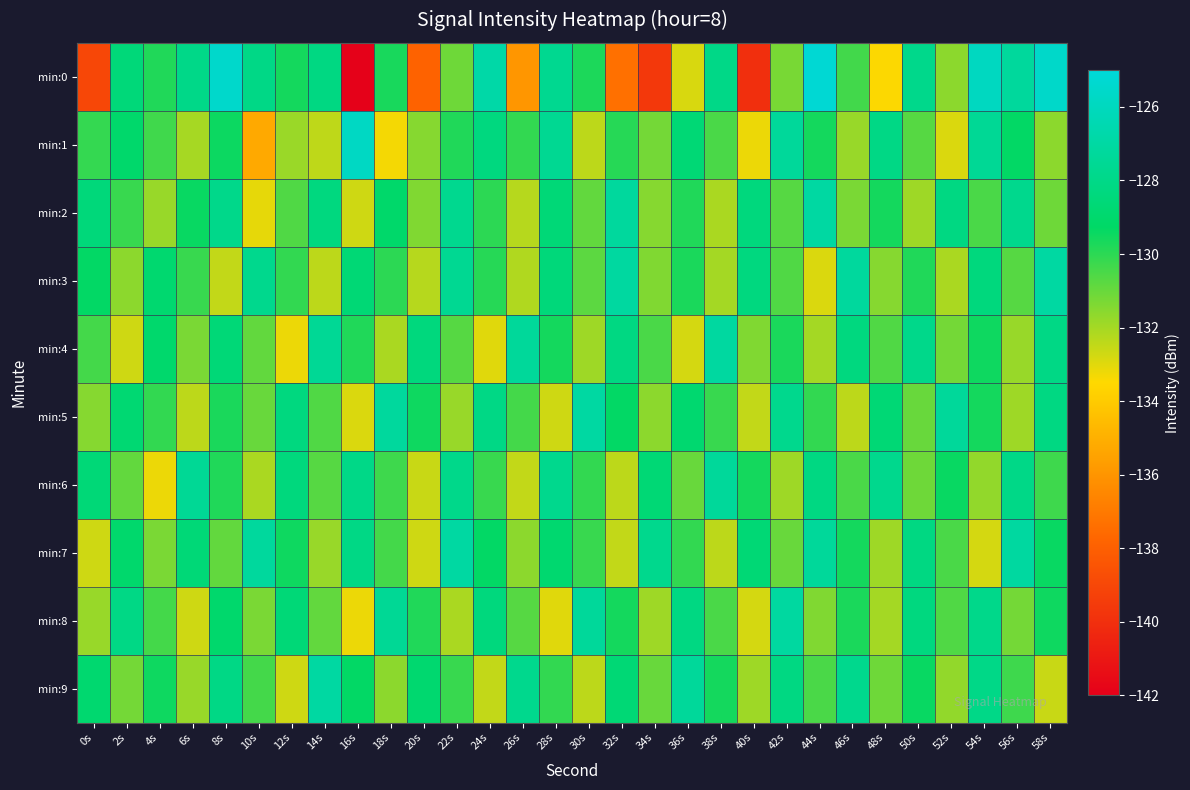

Reading left to right, extract all data points from this chart.

min:0: 0s=-139.0	2s=-128.5	4s=-129.8	6s=-128.0	8s=-125.5	10s=-128.1	12s=-129.6	14s=-128.2	16s=-141.9	18s=-129.7	20s=-137.9	22s=-131.1	24s=-126.8	26s=-136.0	28s=-127.7	30s=-129.7	32s=-137.4	34s=-139.6	36s=-132.9	38s=-128.0	40s=-140.0	42s=-131.3	44s=-125.2	46s=-130.4	48s=-133.4	50s=-127.9	52s=-131.6	54s=-125.9	56s=-127.3	58s=-125.6
min:1: 0s=-130.1	2s=-129.1	4s=-130.3	6s=-132.0	8s=-129.4	10s=-135.2	12s=-131.8	14s=-132.4	16s=-125.8	18s=-133.3	20s=-131.5	22s=-129.8	24s=-128.3	26s=-130.1	28s=-127.6	30s=-132.4	32s=-129.9	34s=-131.2	36s=-128.7	38s=-130.5	40s=-133.2	42s=-127.3	44s=-129.6	46s=-131.8	48s=-128.1	50s=-130.7	52s=-132.9	54s=-127.5	56s=-129.3	58s=-131.6
min:2: 0s=-128.5	2s=-130.2	4s=-131.8	6s=-129.4	8s=-127.9	10s=-133.1	12s=-130.6	14s=-128.3	16s=-132.7	18s=-129.1	20s=-131.4	22s=-127.7	24s=-130.0	26s=-132.3	28s=-128.6	30s=-130.9	32s=-127.2	34s=-131.5	36s=-129.8	38s=-132.1	40s=-128.4	42s=-130.7	44s=-127.0	46s=-131.3	48s=-129.6	50s=-131.9	52s=-128.2	54s=-130.5	56s=-127.8	58s=-131.1
min:3: 0s=-129.3	2s=-131.6	4s=-128.9	6s=-130.2	8s=-132.5	10s=-127.8	12s=-130.1	14s=-132.4	16s=-128.7	18s=-130.0	20s=-132.3	22s=-127.6	24s=-129.9	26s=-132.2	28s=-128.5	30s=-130.8	32s=-127.1	34s=-131.4	36s=-129.7	38s=-132.0	40s=-128.3	42s=-130.6	44s=-132.9	46s=-127.2	48s=-131.5	50s=-129.8	52s=-132.1	54s=-128.4	56s=-130.7	58s=-127.0
min:4: 0s=-130.4	2s=-132.7	4s=-129.0	6s=-131.3	8s=-128.6	10s=-130.9	12s=-133.2	14s=-127.5	16s=-129.8	18s=-132.1	20s=-128.4	22s=-130.7	24s=-133.0	26s=-127.3	28s=-129.6	30s=-131.9	32s=-128.2	34s=-130.5	36s=-132.8	38s=-127.1	40s=-131.4	42s=-129.7	44s=-132.0	46s=-128.3	48s=-130.6	50s=-127.9	52s=-131.2	54s=-129.5	56s=-131.8	58s=-128.1
min:5: 0s=-131.5	2s=-128.8	4s=-130.1	6s=-132.4	8s=-129.7	10s=-131.0	12s=-128.3	14s=-130.6	16s=-132.9	18s=-127.2	20s=-129.5	22s=-131.8	24s=-128.1	26s=-130.4	28s=-132.7	30s=-127.0	32s=-129.3	34s=-131.6	36s=-128.9	38s=-130.2	40s=-132.5	42s=-127.8	44s=-130.1	46s=-132.4	48s=-128.7	50s=-131.0	52s=-127.3	54s=-129.6	56s=-131.9	58s=-128.2
min:6: 0s=-128.6	2s=-130.9	4s=-133.2	6s=-127.5	8s=-129.8	10s=-132.1	12s=-128.4	14s=-130.7	16s=-128.0	18s=-130.3	20s=-132.6	22s=-127.9	24s=-130.2	26s=-132.5	28s=-127.8	30s=-130.1	32s=-132.4	34s=-128.7	36s=-131.0	38s=-127.3	40s=-129.6	42s=-131.9	44s=-128.2	46s=-130.5	48s=-127.8	50s=-131.1	52s=-129.4	54s=-131.7	56s=-128.0	58s=-130.3
min:7: 0s=-132.7	2s=-129.0	4s=-131.3	6s=-128.6	8s=-130.9	10s=-127.2	12s=-129.5	14s=-131.8	16s=-128.1	18s=-130.4	20s=-132.7	22s=-127.0	24s=-129.3	26s=-131.6	28s=-128.9	30s=-130.2	32s=-132.5	34s=-127.8	36s=-130.1	38s=-132.4	40s=-128.7	42s=-131.0	44s=-127.3	46s=-129.6	48s=-131.9	50s=-128.2	52s=-130.5	54s=-132.8	56s=-127.1	58s=-129.4
min:8: 0s=-131.8	2s=-128.1	4s=-130.4	6s=-132.7	8s=-129.0	10s=-131.3	12s=-128.6	14s=-130.9	16s=-133.2	18s=-127.5	20s=-129.8	22s=-132.1	24s=-128.4	26s=-130.7	28s=-133.0	30s=-127.3	32s=-129.6	34s=-131.9	36s=-128.2	38s=-130.5	40s=-132.8	42s=-127.1	44s=-131.4	46s=-129.7	48s=-132.0	50s=-128.3	52s=-130.6	54s=-127.9	56s=-131.2	58s=-129.5
min:9: 0s=-128.9	2s=-131.2	4s=-129.5	6s=-131.8	8s=-128.1	10s=-130.4	12s=-132.7	14s=-127.0	16s=-129.3	18s=-131.6	20s=-128.9	22s=-130.2	24s=-132.5	26s=-127.8	28s=-130.1	30s=-132.4	32s=-128.7	34s=-131.0	36s=-127.3	38s=-129.6	40s=-131.9	42s=-128.2	44s=-130.5	46s=-127.8	48s=-131.1	50s=-129.4	52s=-131.7	54s=-128.0	56s=-130.3	58s=-132.6